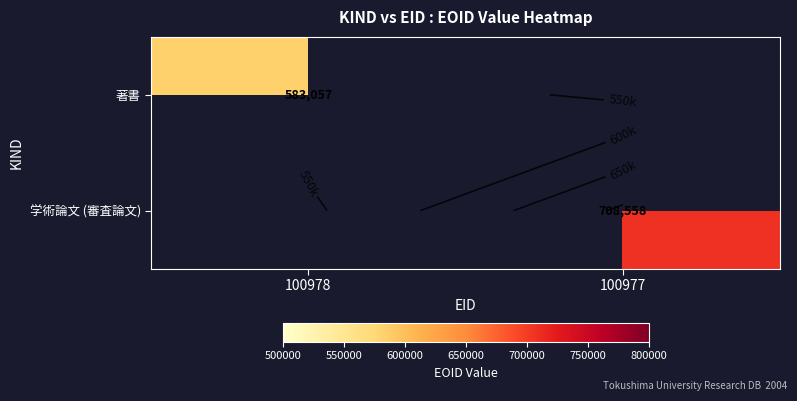

What value does the 学術論文 (審査論文) series have at 100977?

708558.0